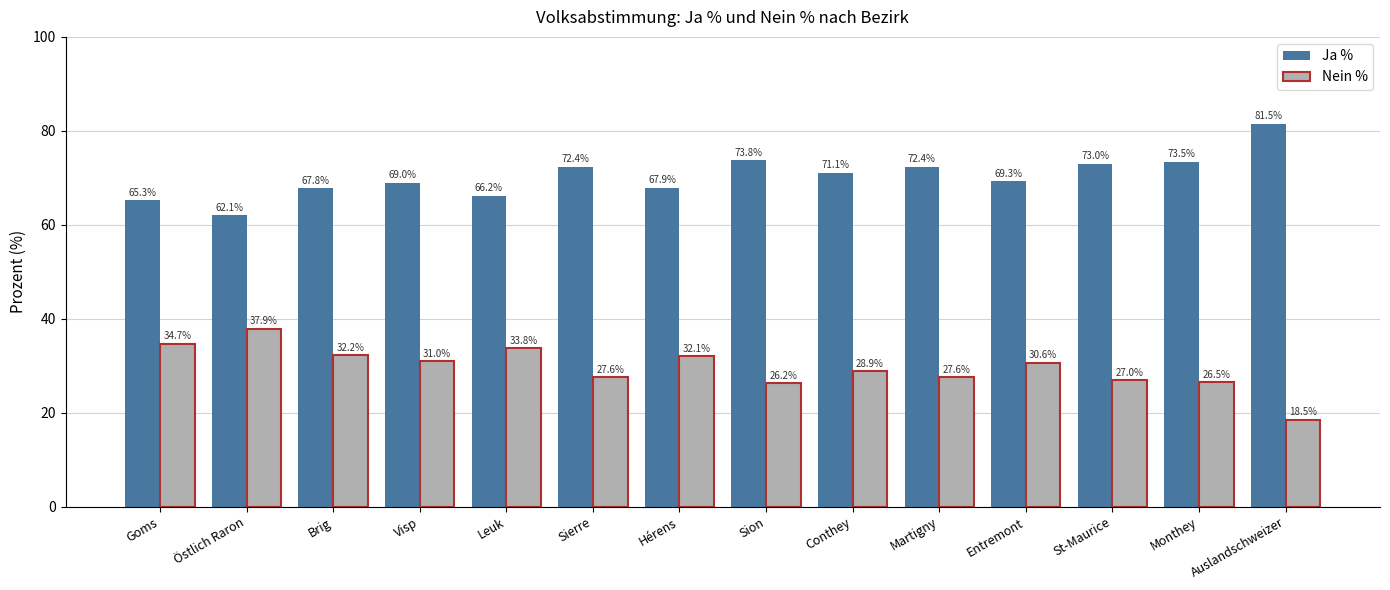

Is the value of Nein % at Visp greater than the value of Ja % at Leuk?

No